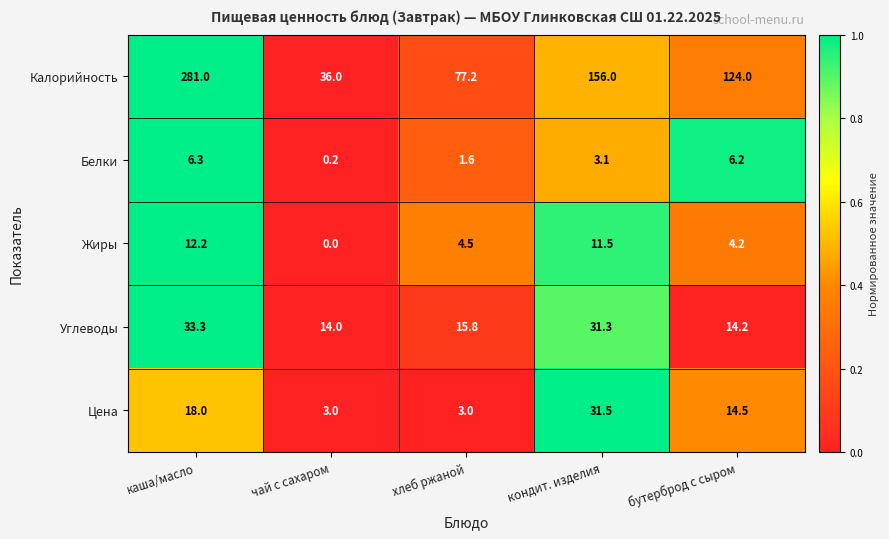

Rank the series at каша/масло from highest to lowest value.

Калорийность, Углеводы, Цена, Жиры, Белки